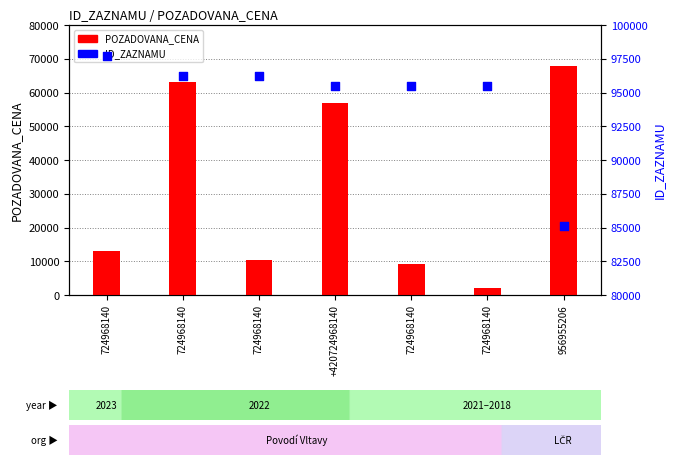

Which series has the largest Y range (max minus min)?

POZADOVANA_CENA